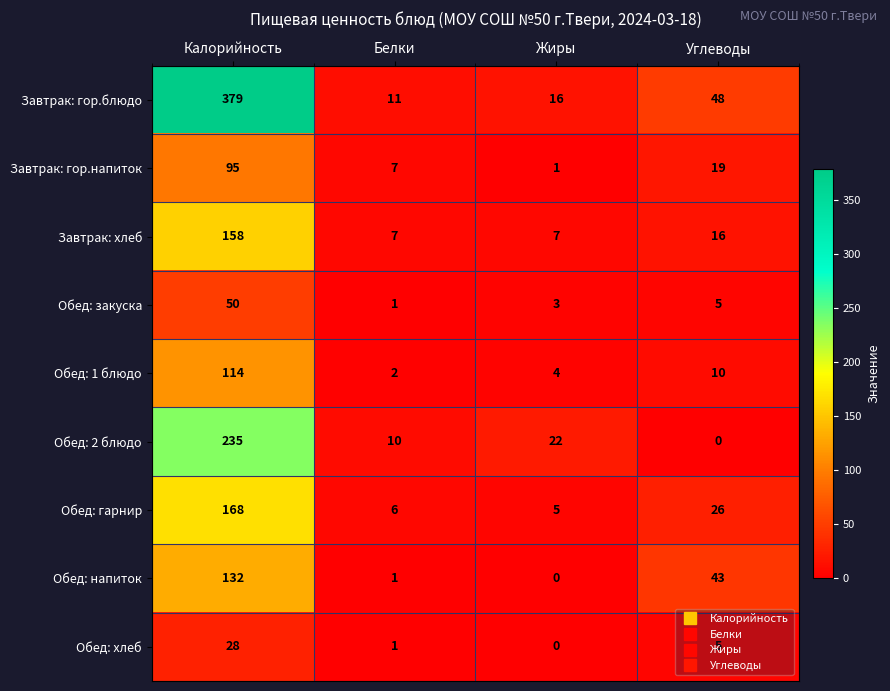

Which series has the widest spread of values?

Завтрак: гор.блюдо